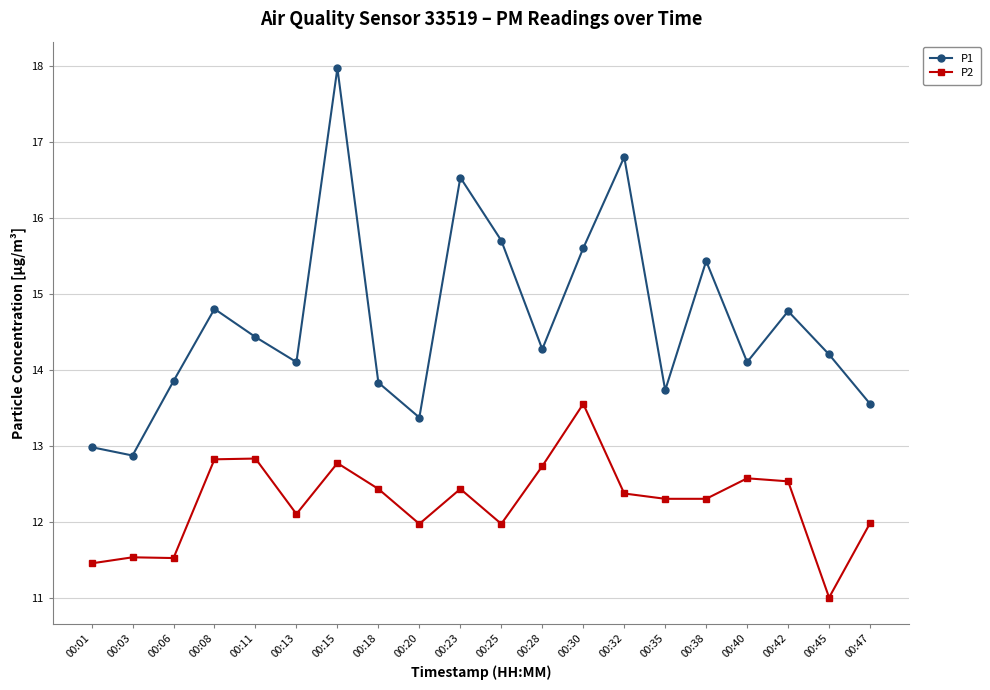

Which series has the widest spread of values?

P1